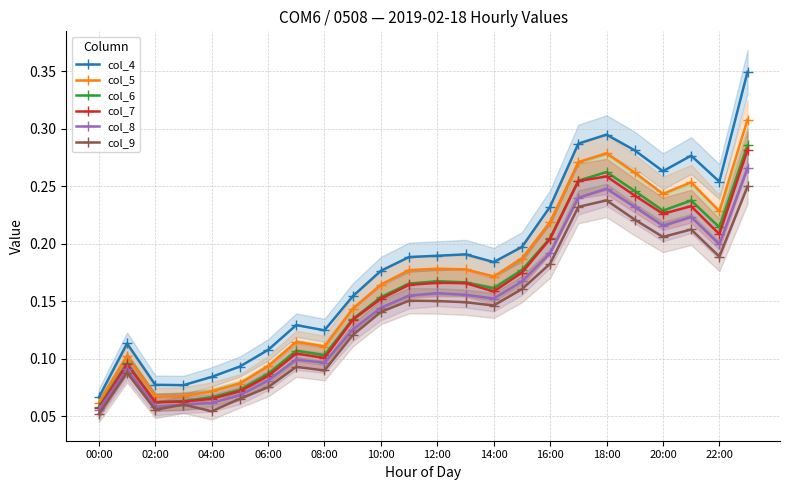

True or false: col_6 has a value of 0.1 at 10:00.

False